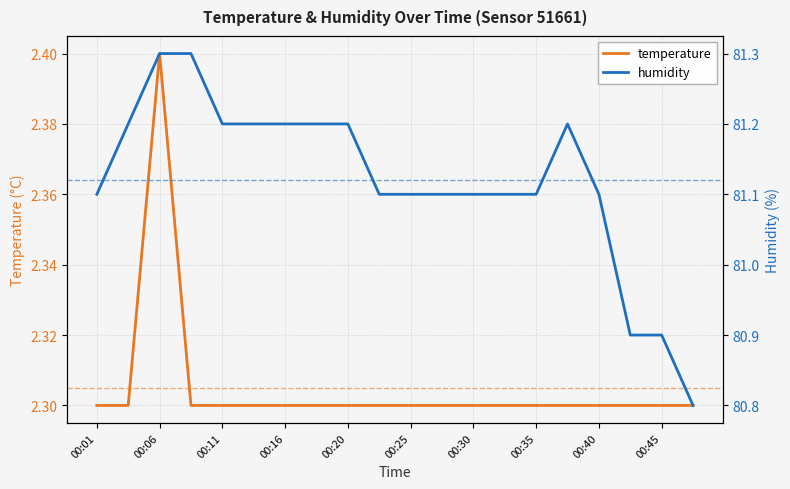

What is the minimum value for temperature?

2.3